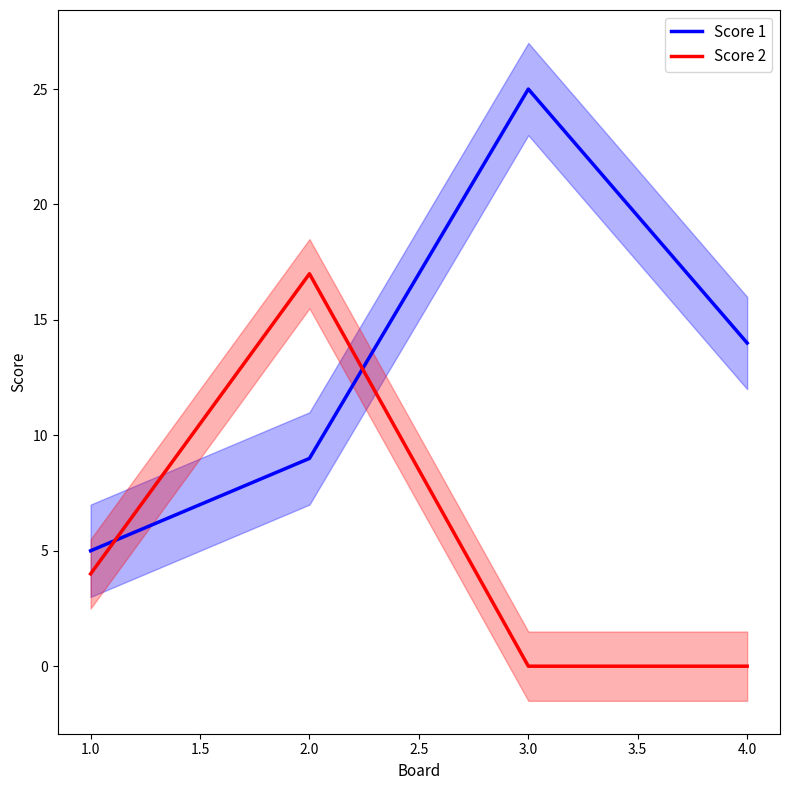

Which series has the largest total across all categories?

Score 1